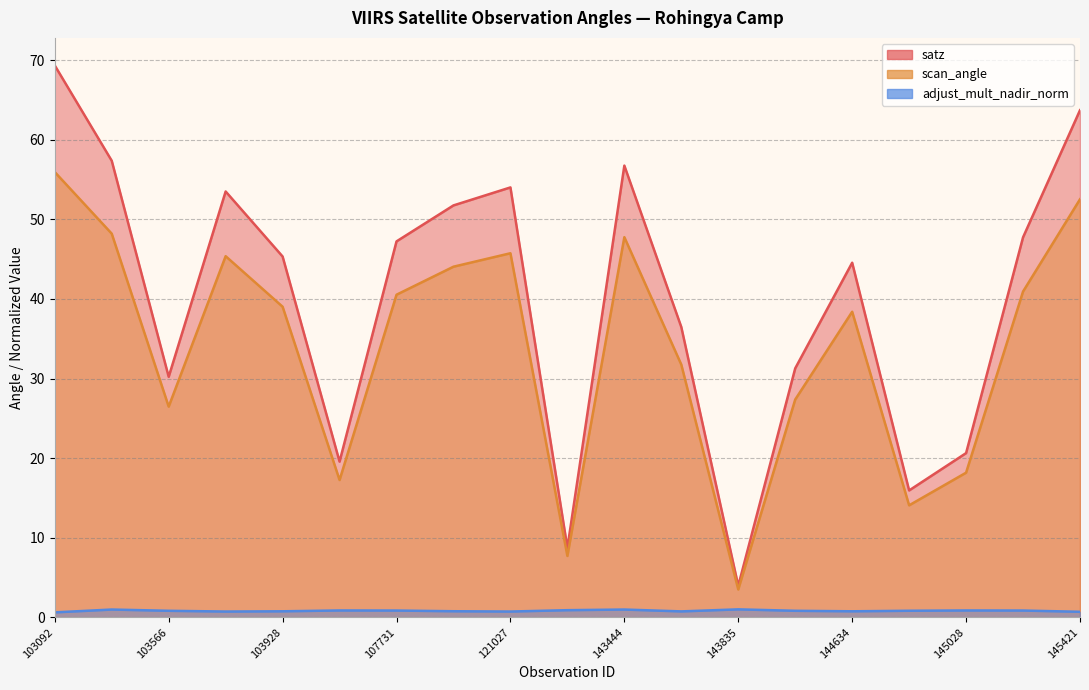

What value does the adjust_mult_nadir_norm series have at 103566?

0.8